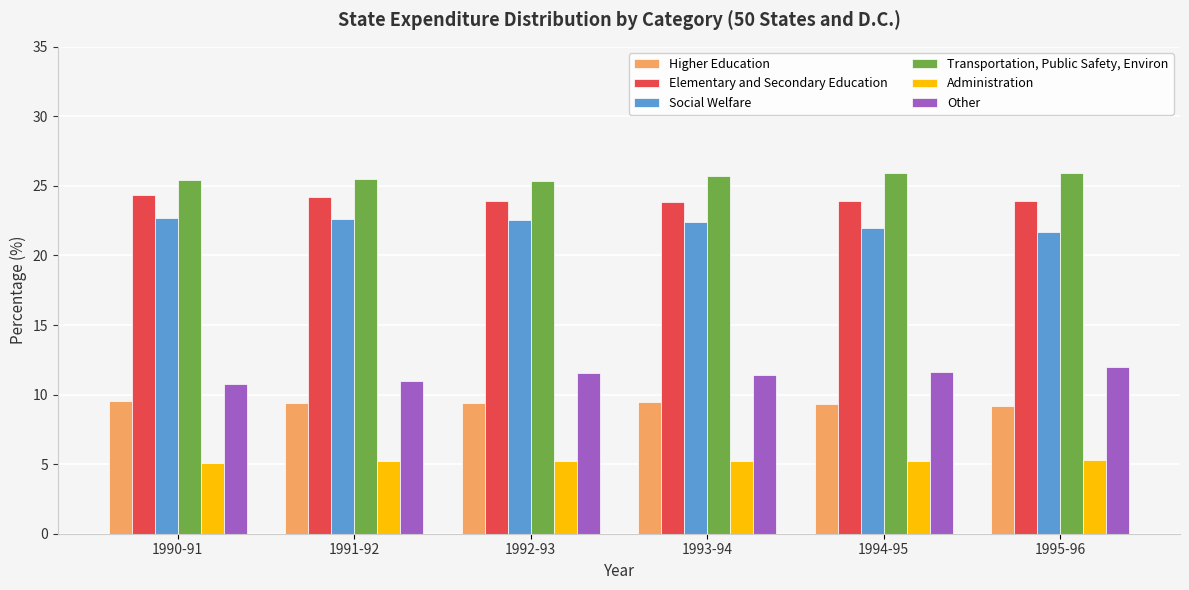

True or false: Administration has a value of 5.3 at 1991-92.

True